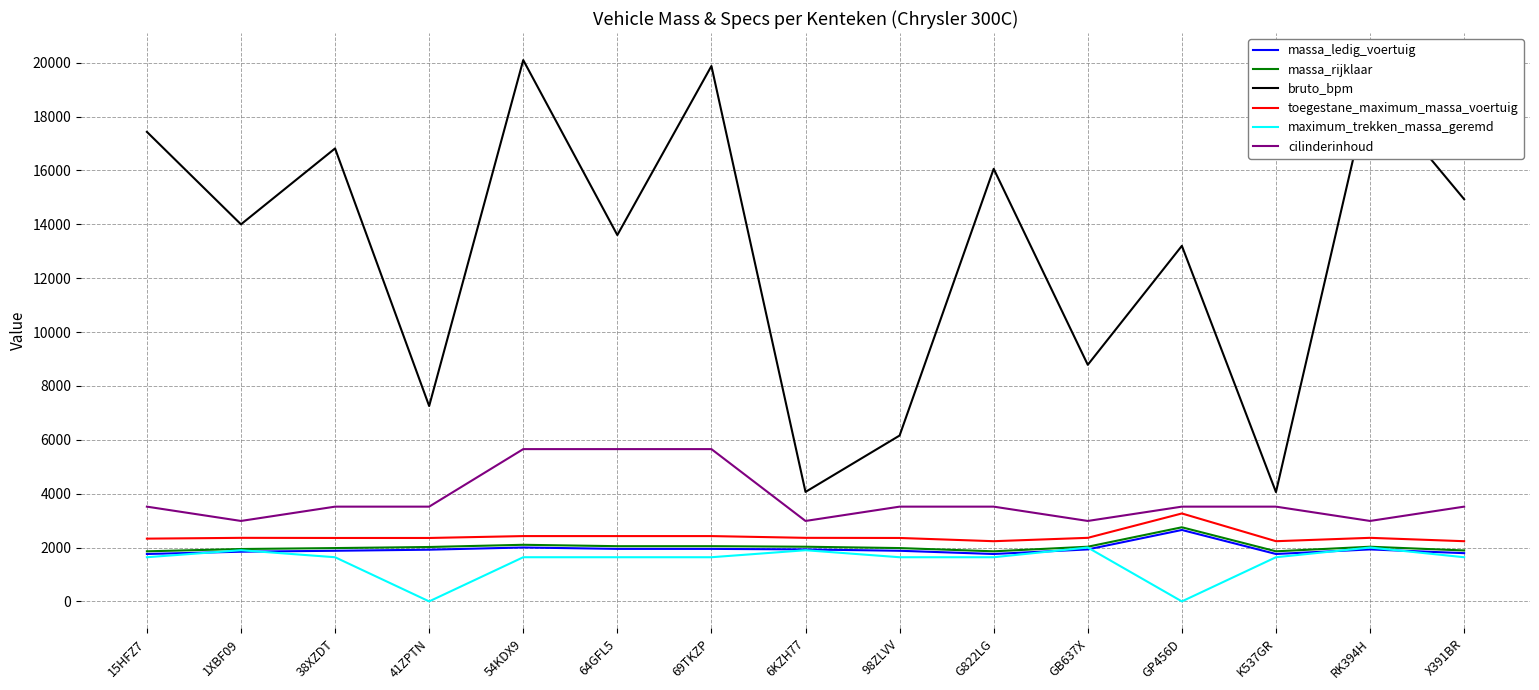

What are all the series names shown in the legend?

massa_ledig_voertuig, massa_rijklaar, bruto_bpm, toegestane_maximum_massa_voertuig, maximum_trekken_massa_geremd, cilinderinhoud